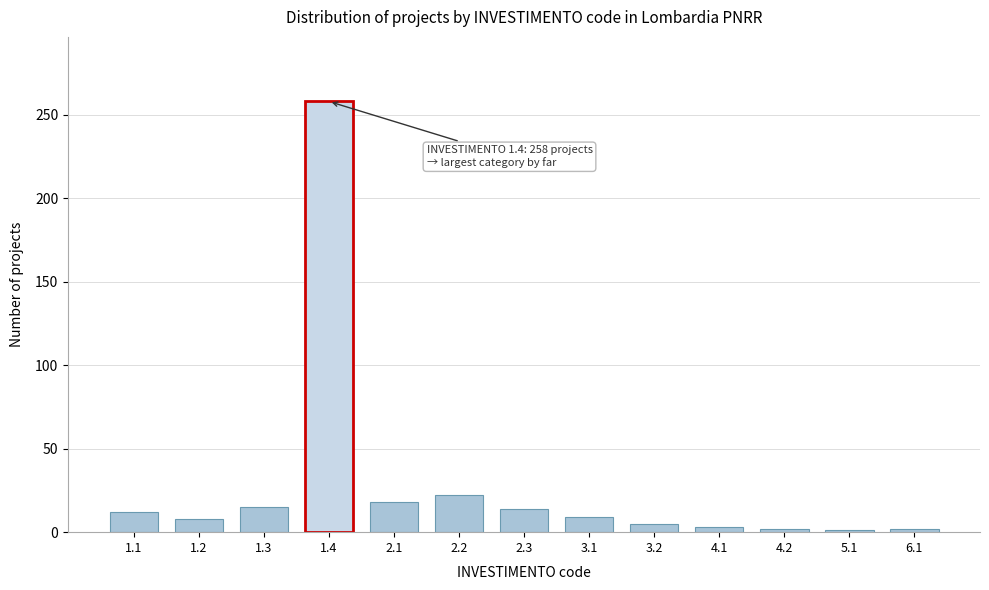

The value at 1.4 is 161. True or false?

False